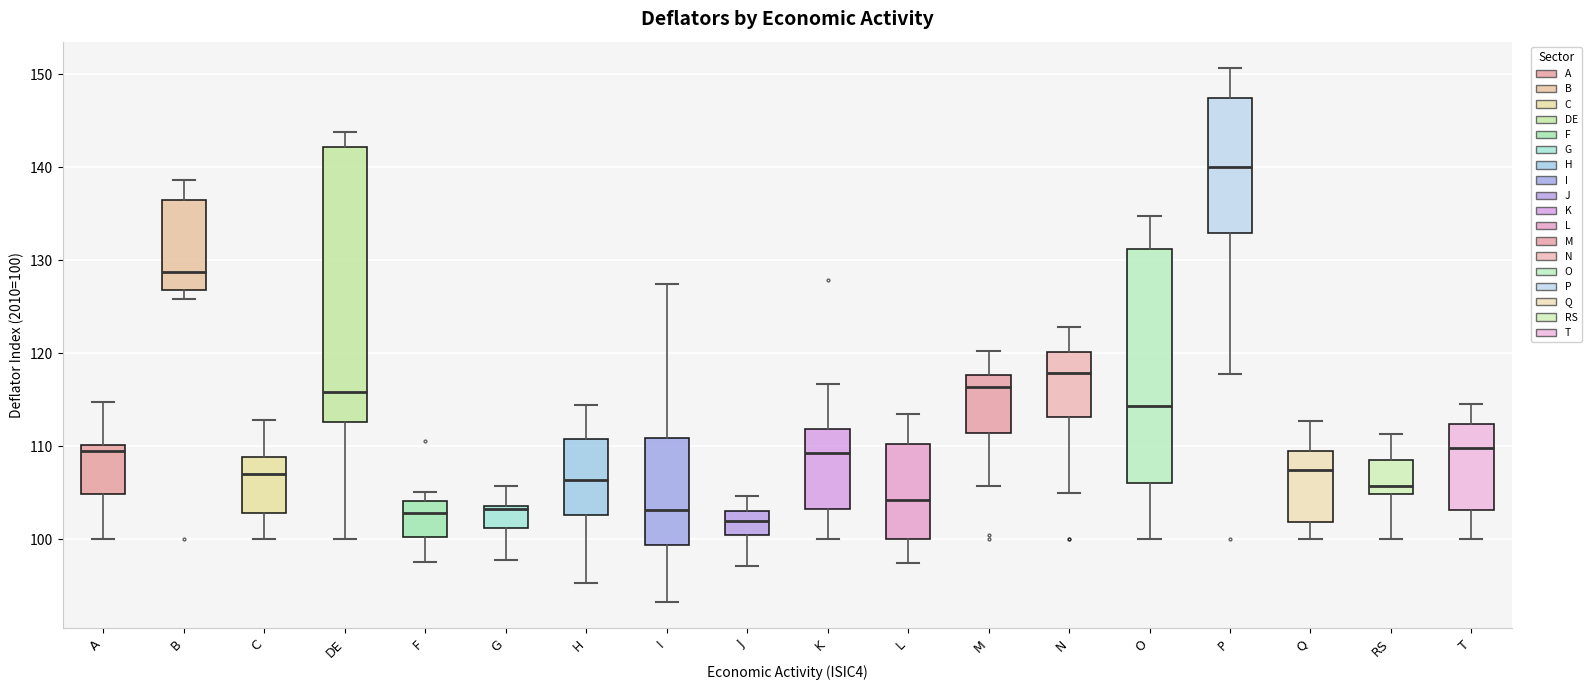

Which box is the tallest, from its lower edge to its upper edge?

DE